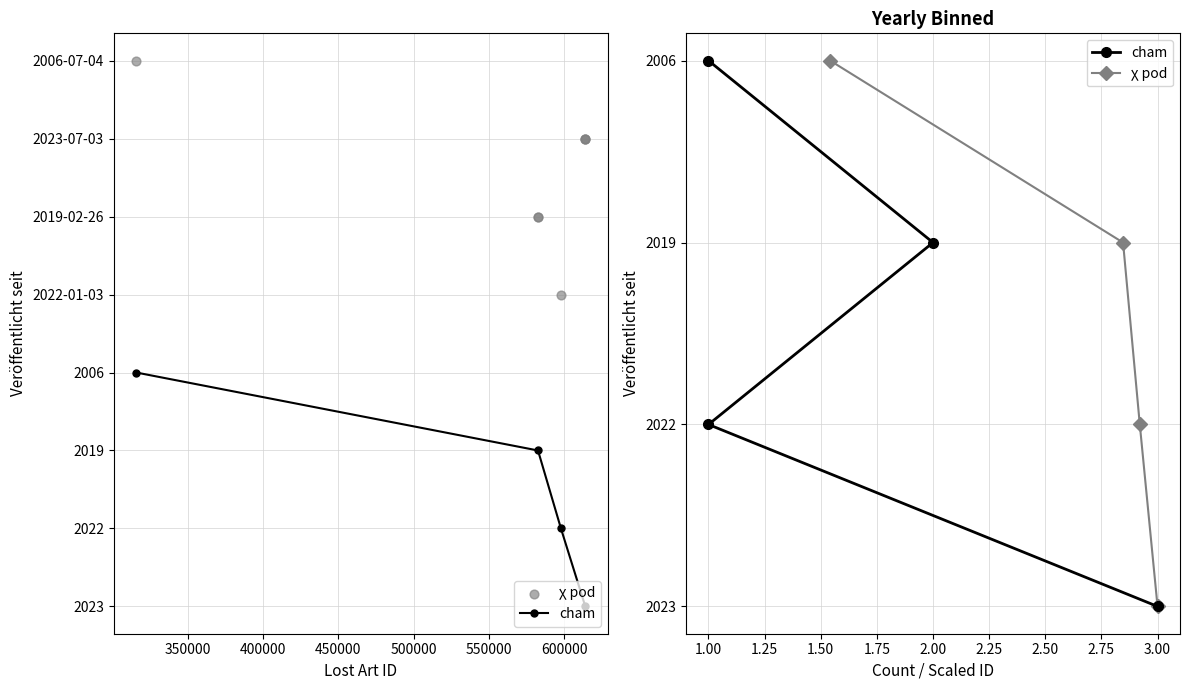

Is the value of χ pod at 450000 greater than the value of cham at 400000?

Yes